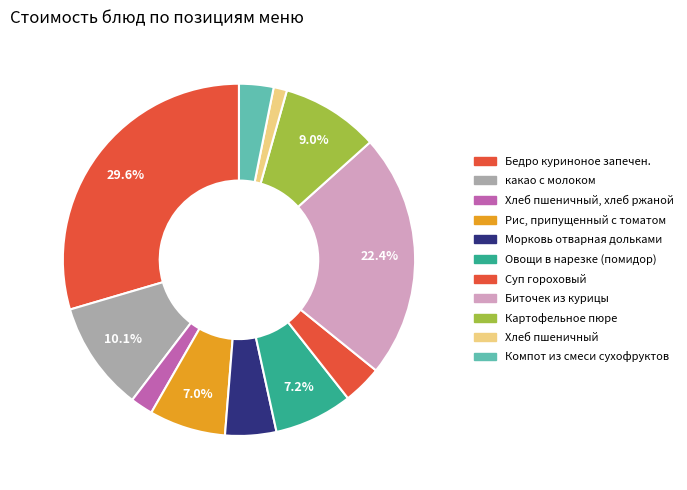

To the nearest percent, what is the difference between the largest and smallest slice percentages?

28%